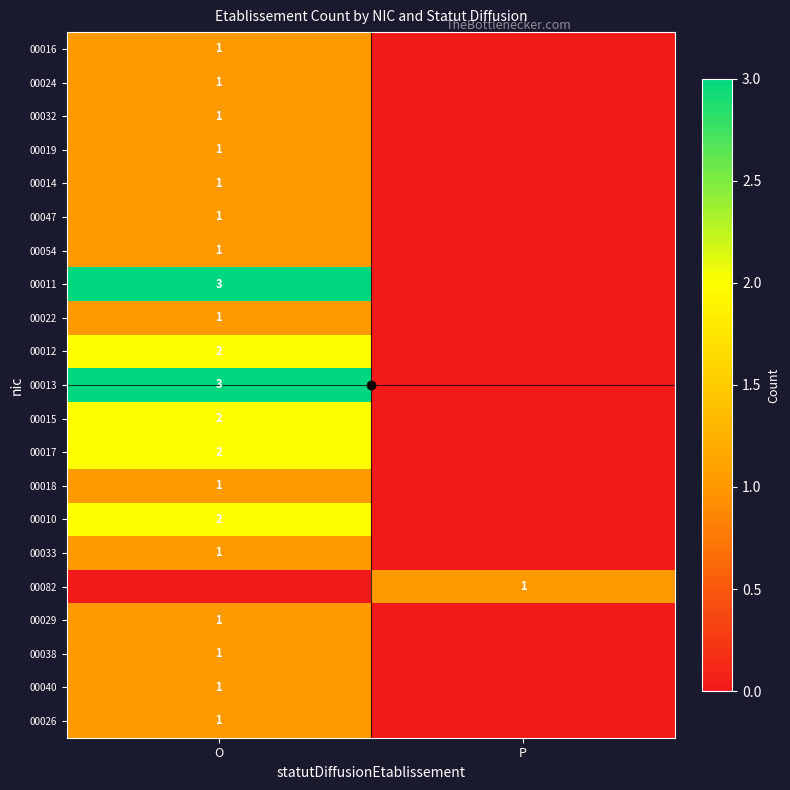

Which series has the largest range (max minus min)?

00011